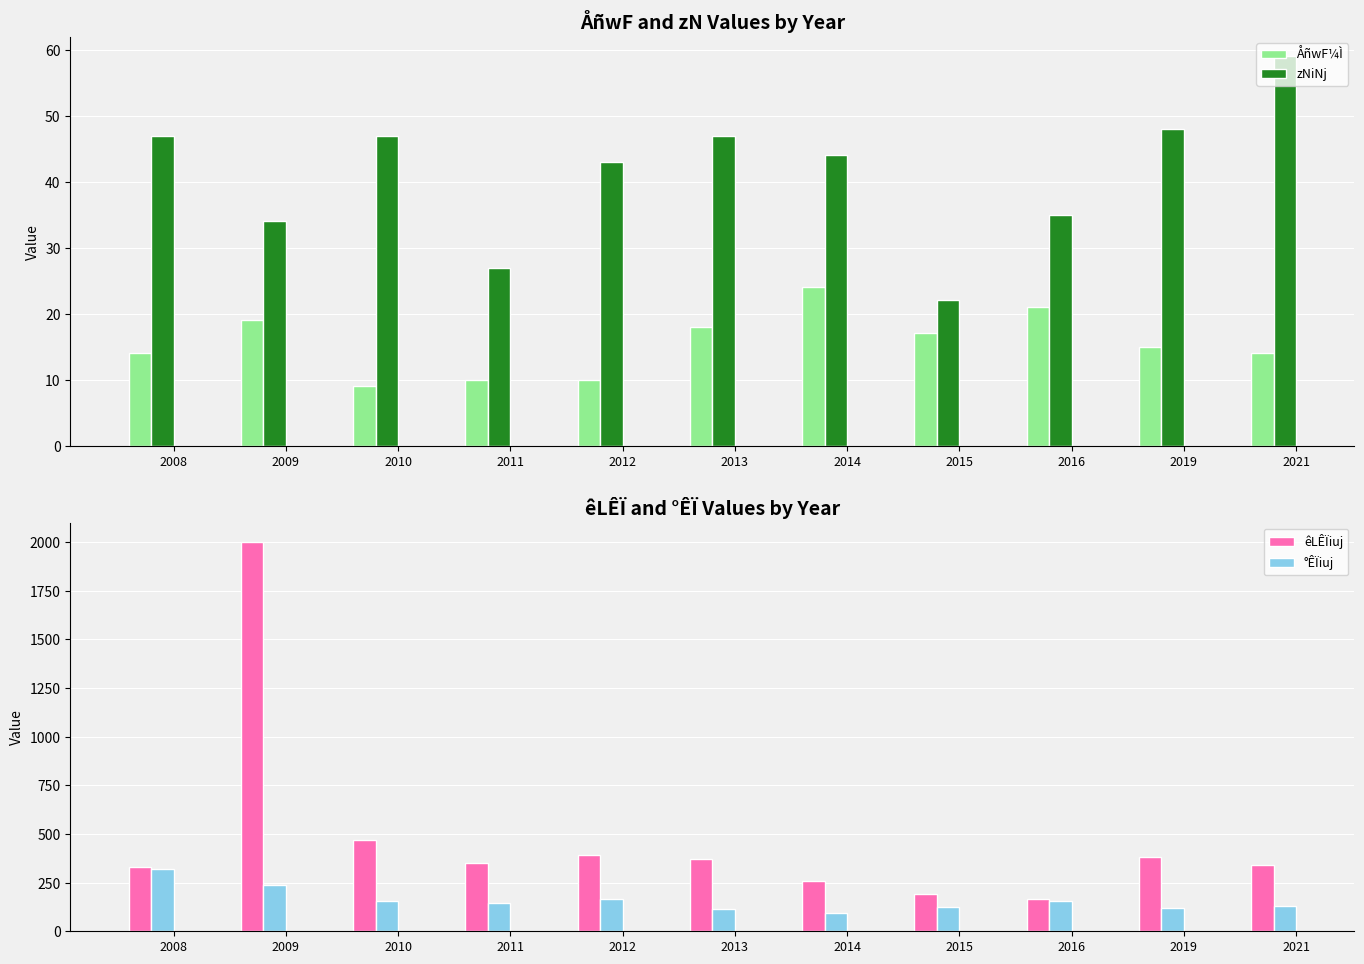

What is the spread (max minus min) of values at 2013?

352